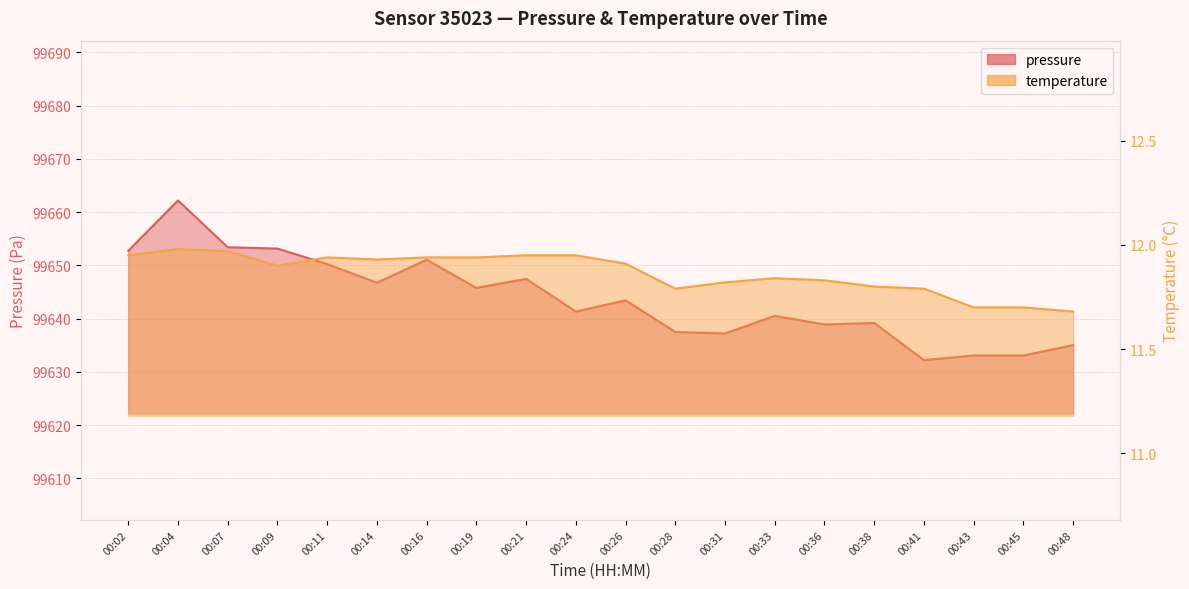

Rank the categories by temperature value from highest to lowest.

00:04, 00:07, 00:02, 00:21, 00:24, 00:11, 00:16, 00:19, 00:14, 00:26, 00:09, 00:33, 00:36, 00:31, 00:38, 00:28, 00:41, 00:43, 00:45, 00:48